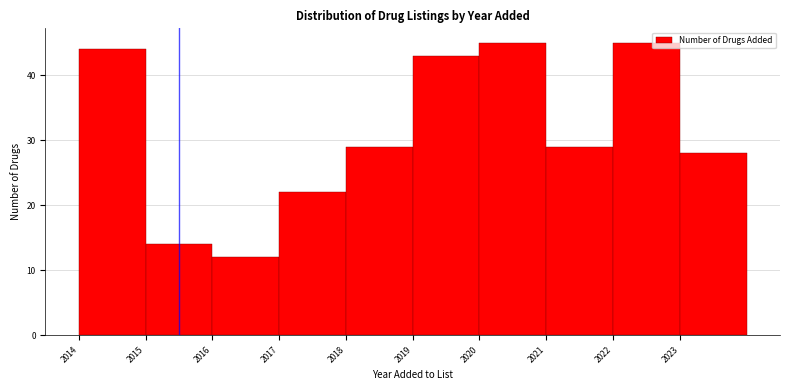

How tall is the bar that spans 2014 to 2015 on the x-axis? The values are not printed on the chart, so give them approximately, as read against the axis.

44